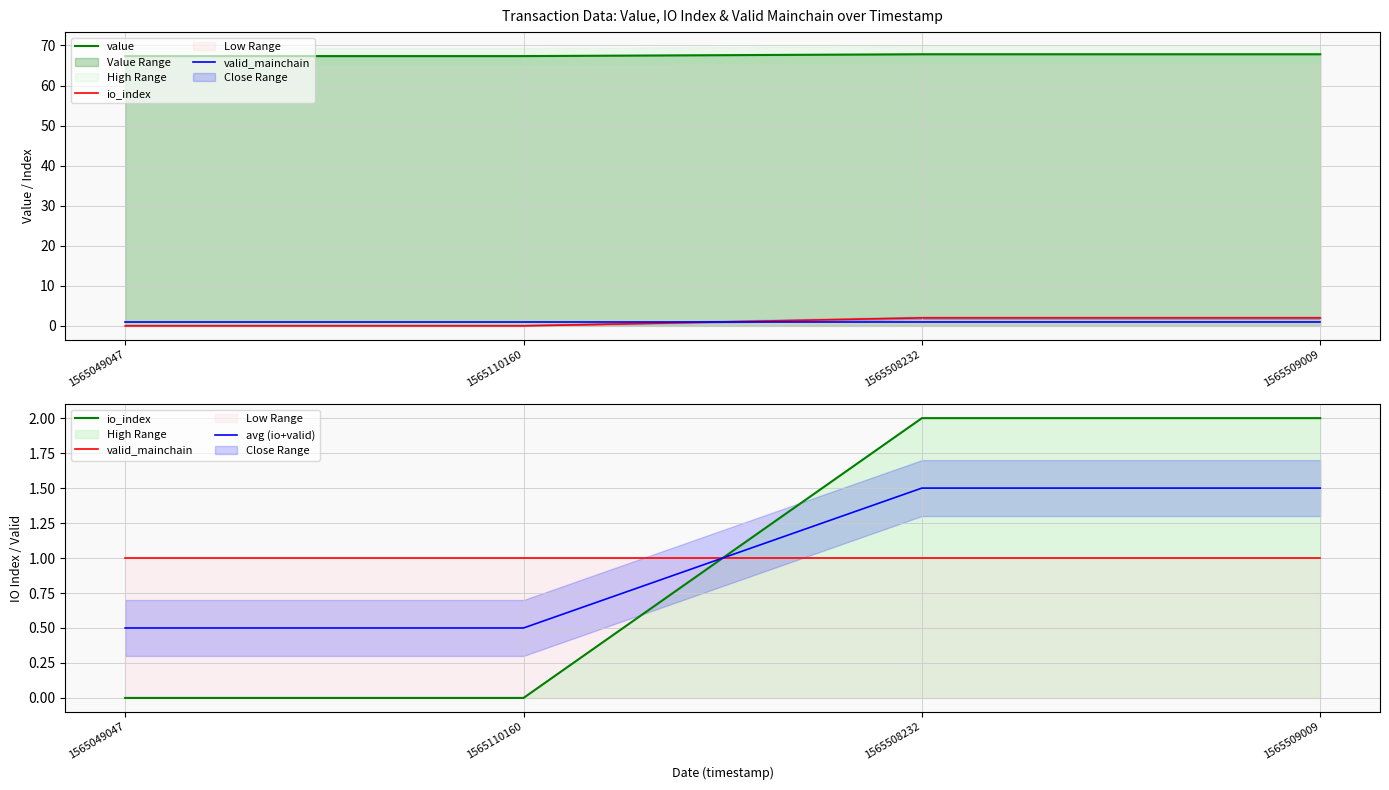

Where is avg (io+valid) nearest to the value 1?

1565049047